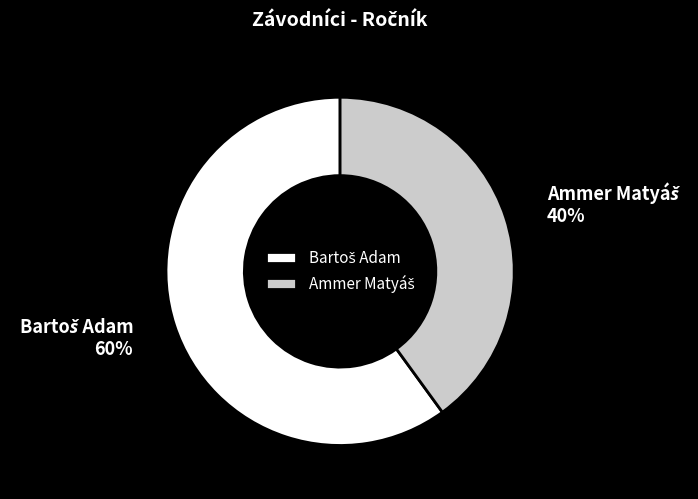

How many segments does this pie chart have?

2